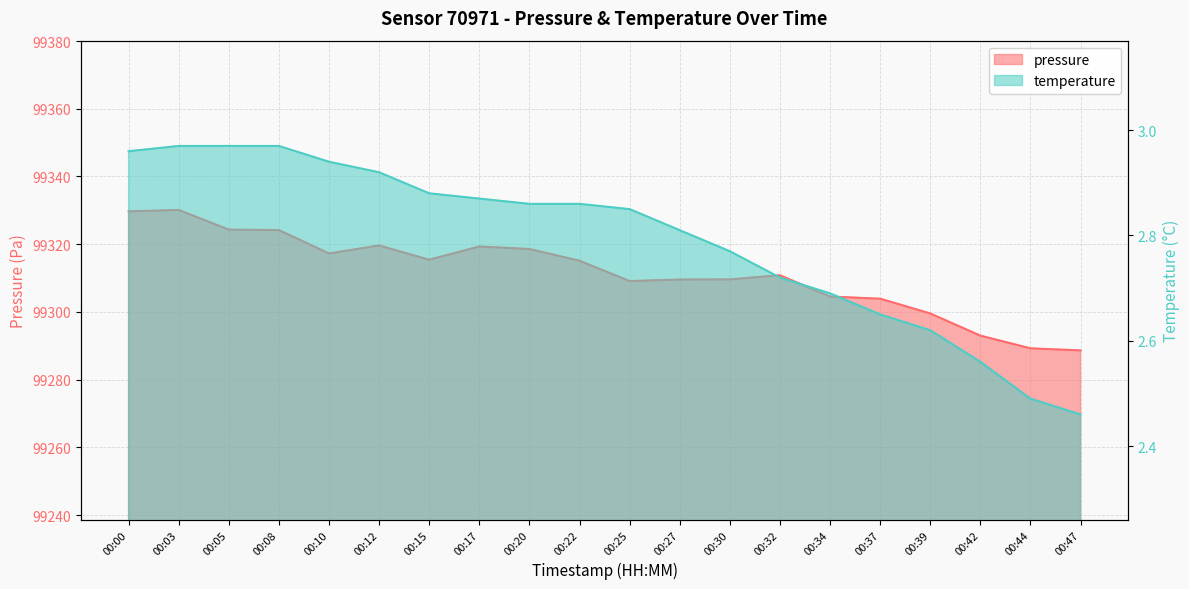

True or false: pressure and temperature cross at least once.

False